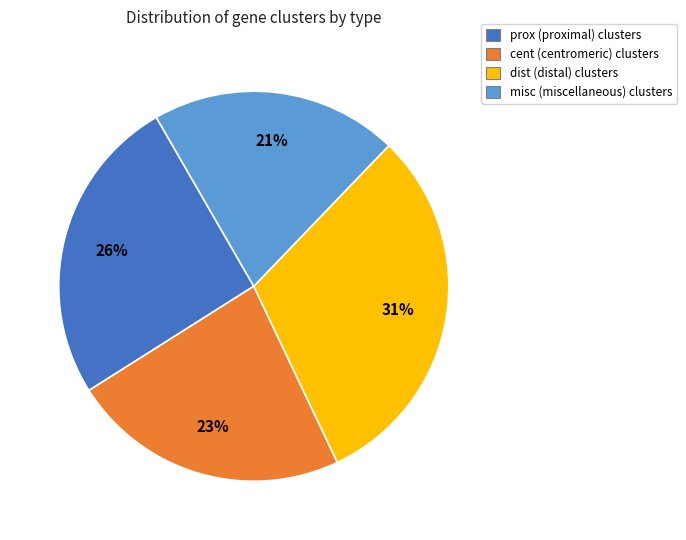

Count the number of slices in the pie.

4